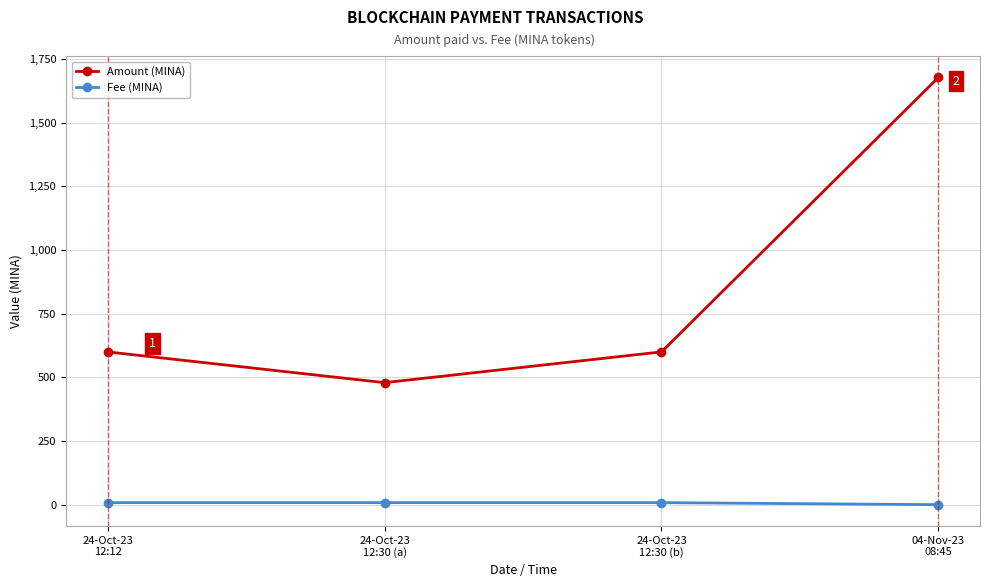

Rank the series by their maximum value, from lowest to highest.

Fee (MINA), Amount (MINA)